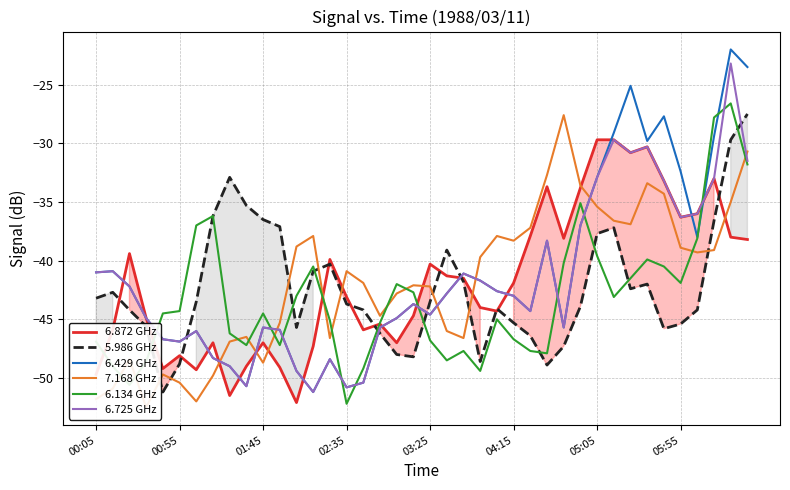

The value of 6.872 GHz at 02:35 is -43.1. True or false?

True